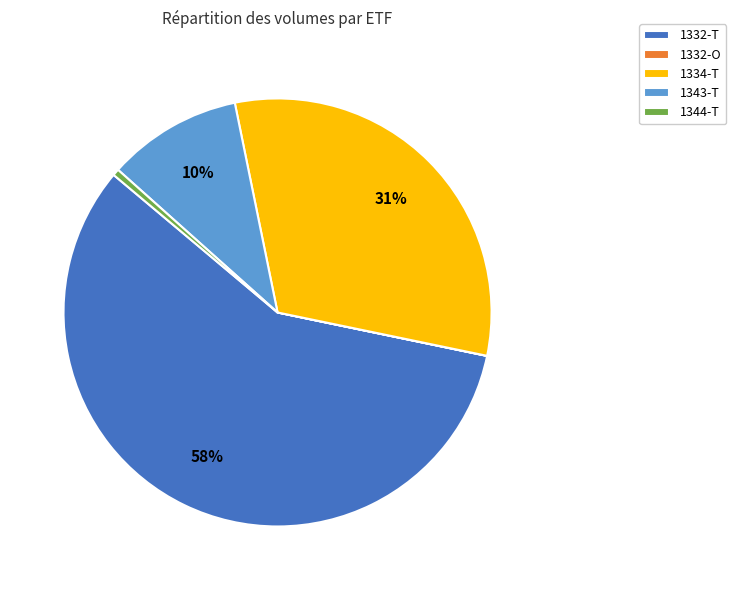

Does 1343-T represent more than half of the total?

No